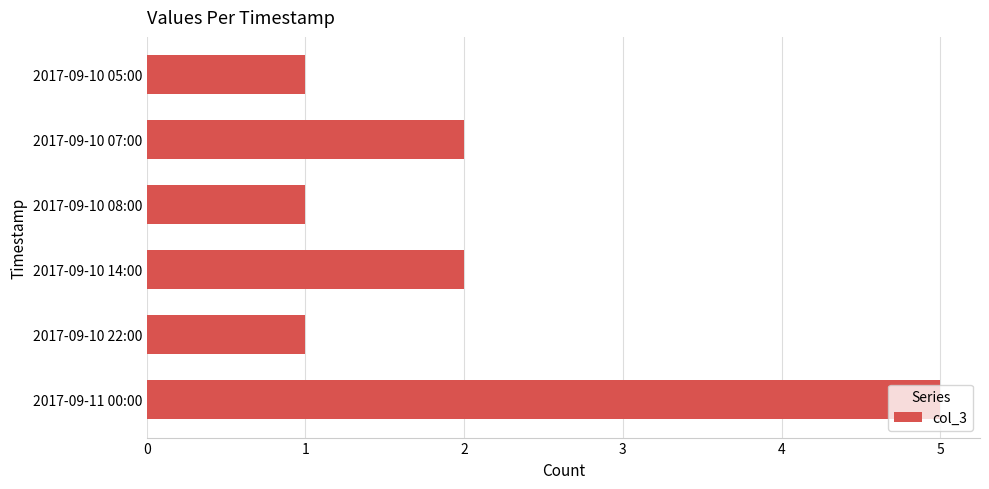

True or false: the data shows 4 at 2017-09-10 07:00.

False